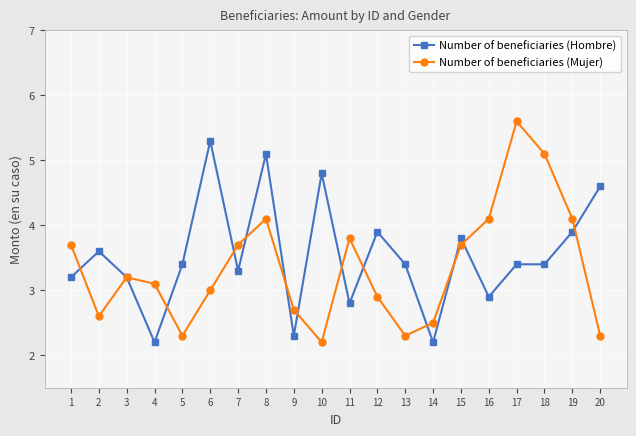

At which category does Number of beneficiaries (Hombre) reach its first local valley?

4